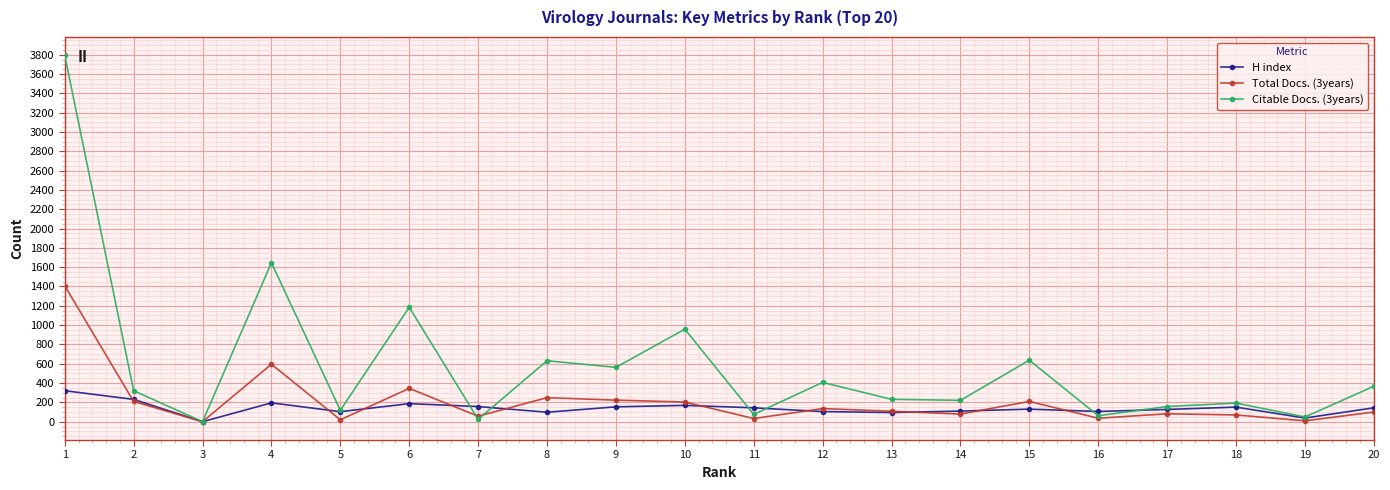

What is the total value across all series at 7?

239